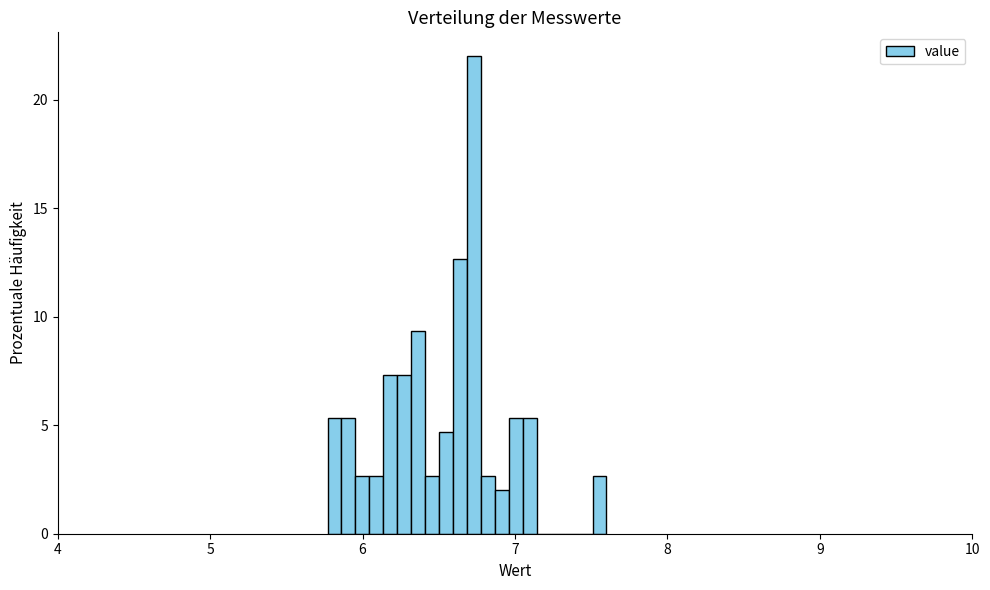

Around what value on the x-axis is the tallest bar? Give the approximate position of its centre, as read against the axis.

6.7